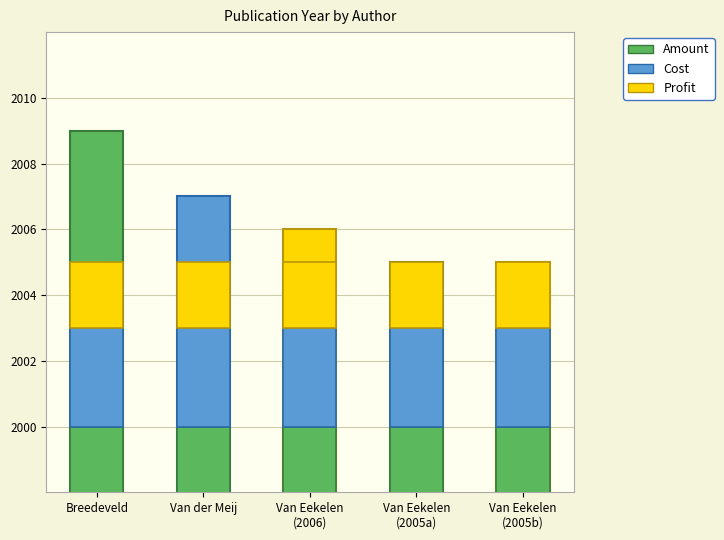

What is the greatest value displayed?

2009